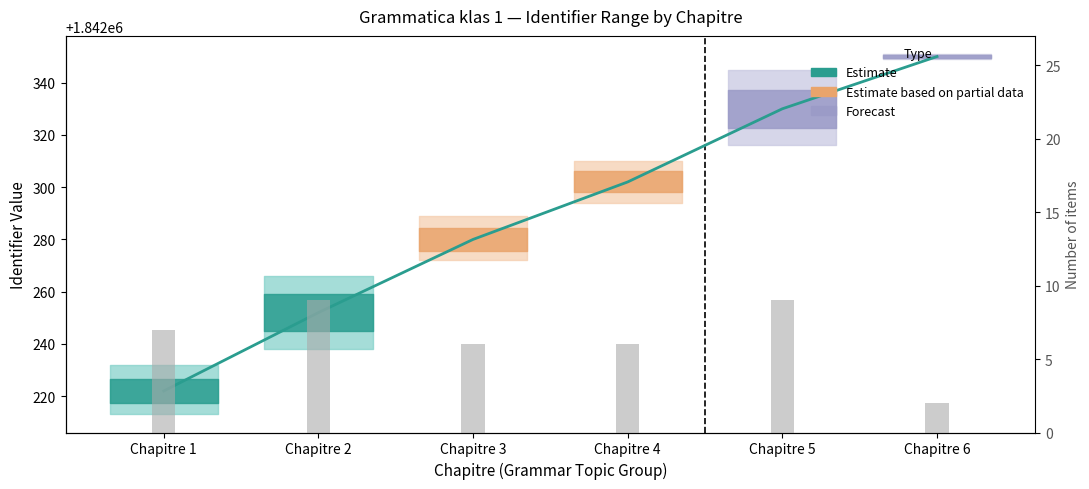

The chart shows a value of 14 at Chapitre 2. True or false?

False